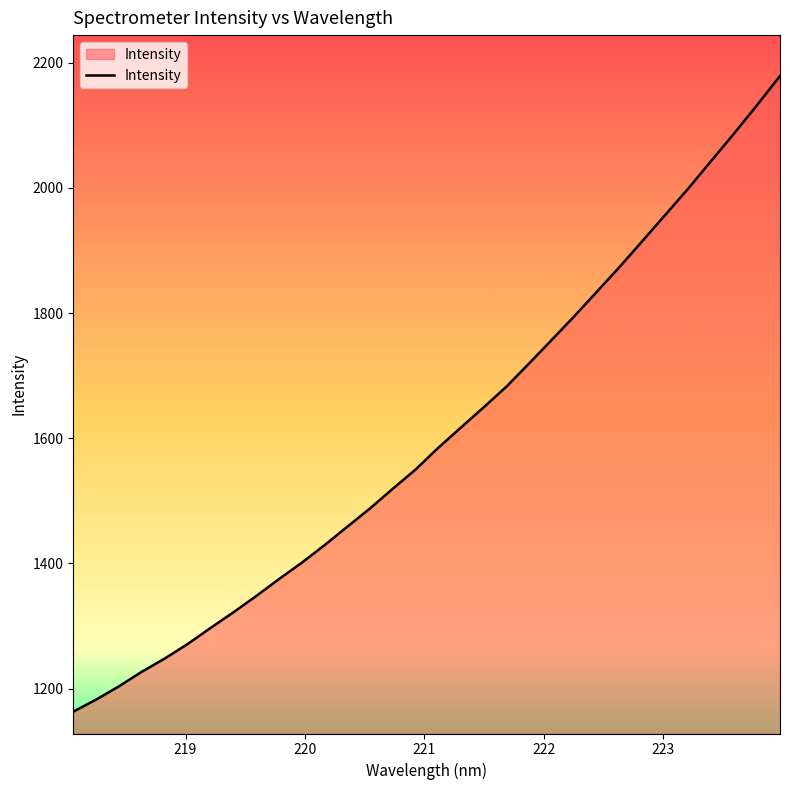

What is the difference between the maximum and minimum values?

1015.3